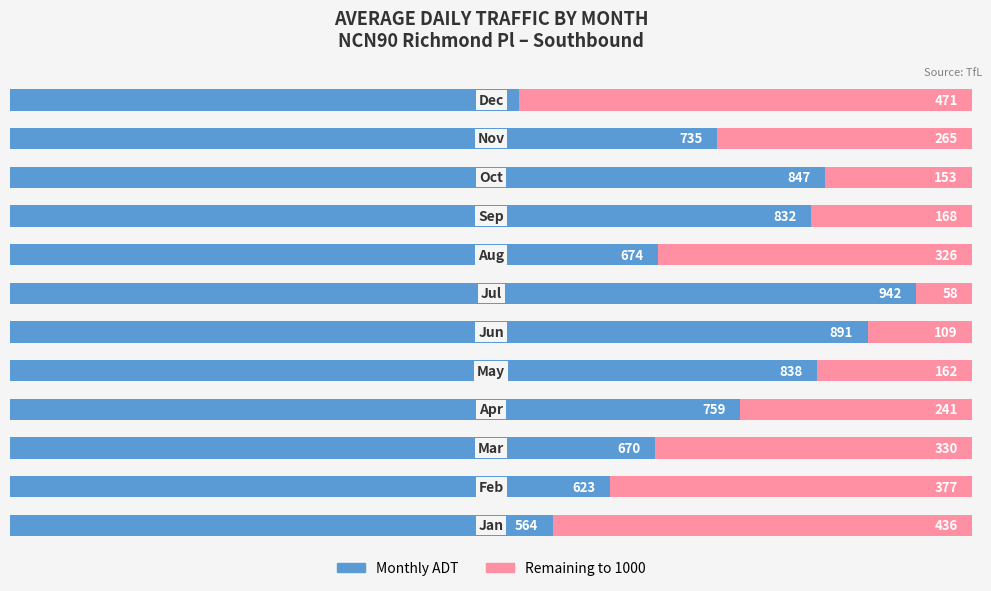

What is the maximum value for Monthly ADT?

942.0